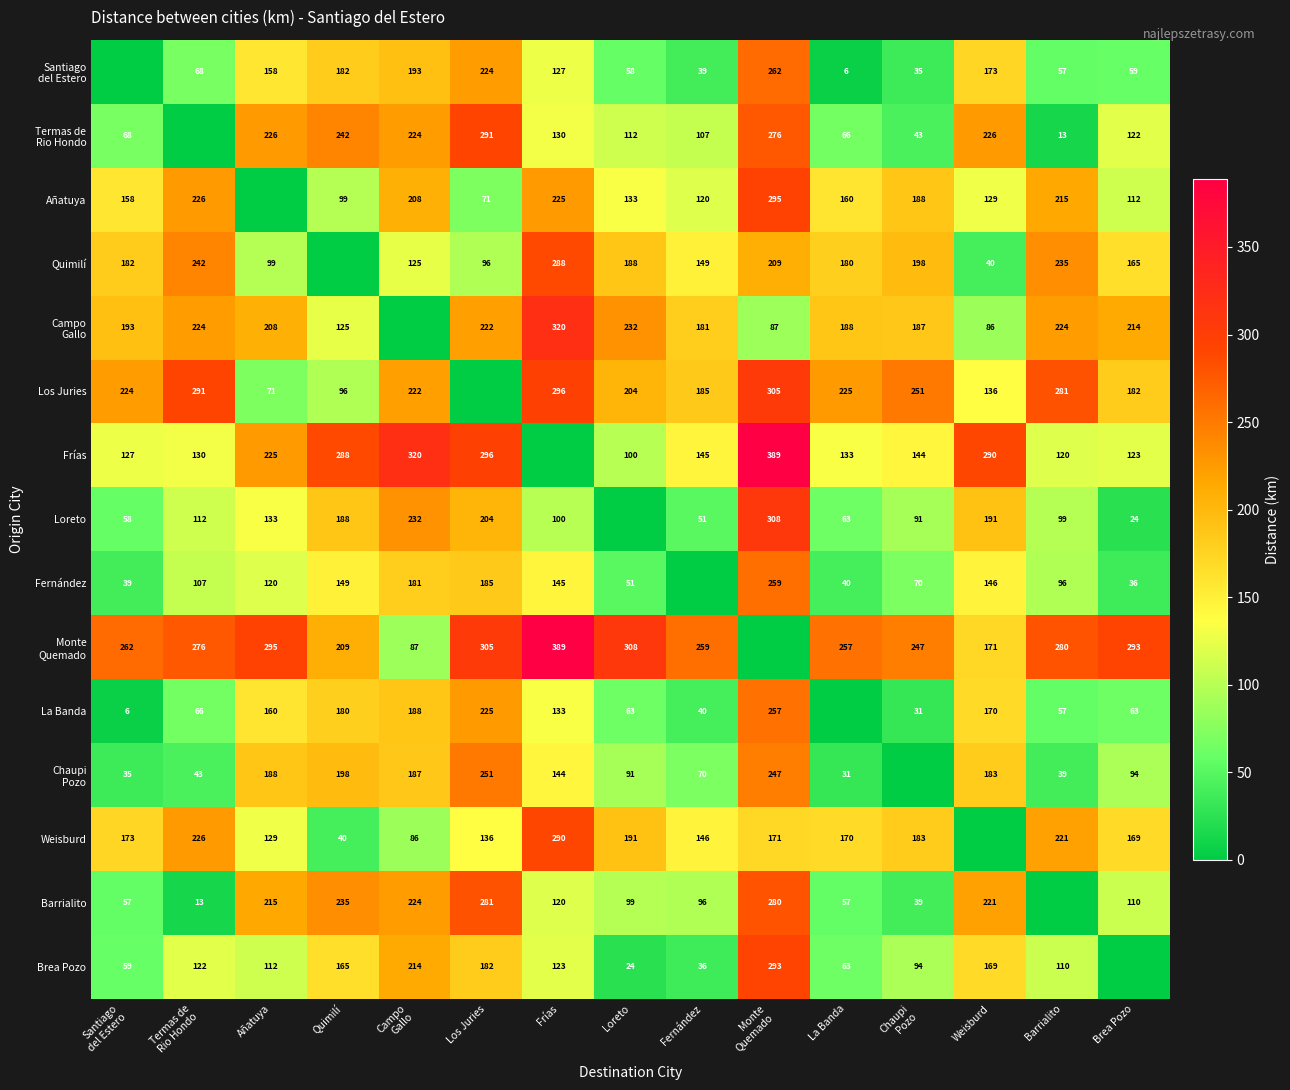

What is the maximum value shown in the chart?

389